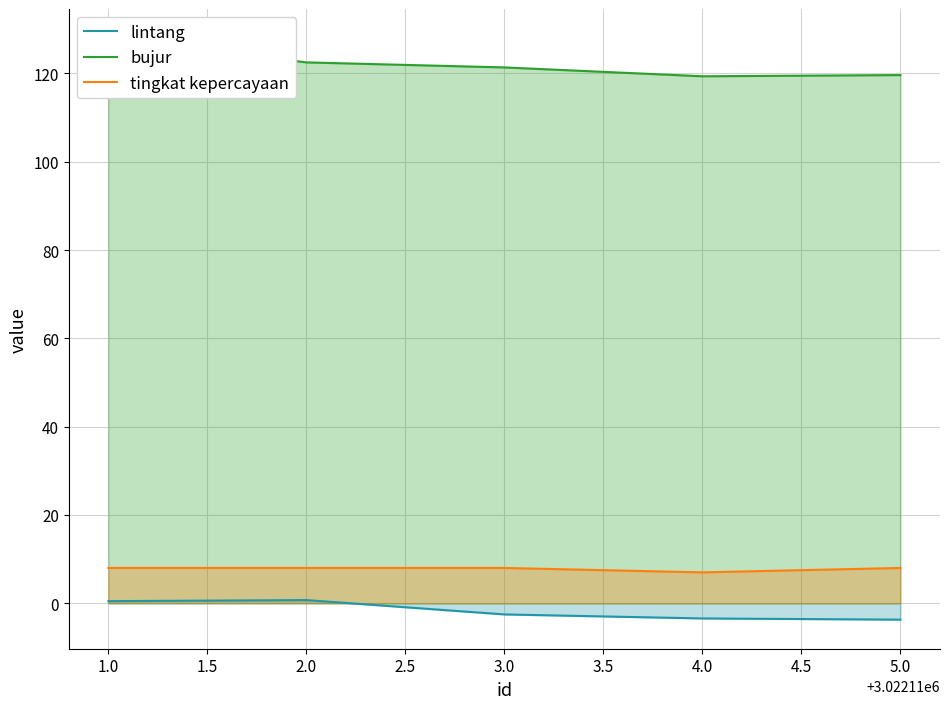

Is it true that tingkat kepercayaan equals 13.2 at 3.0?

False